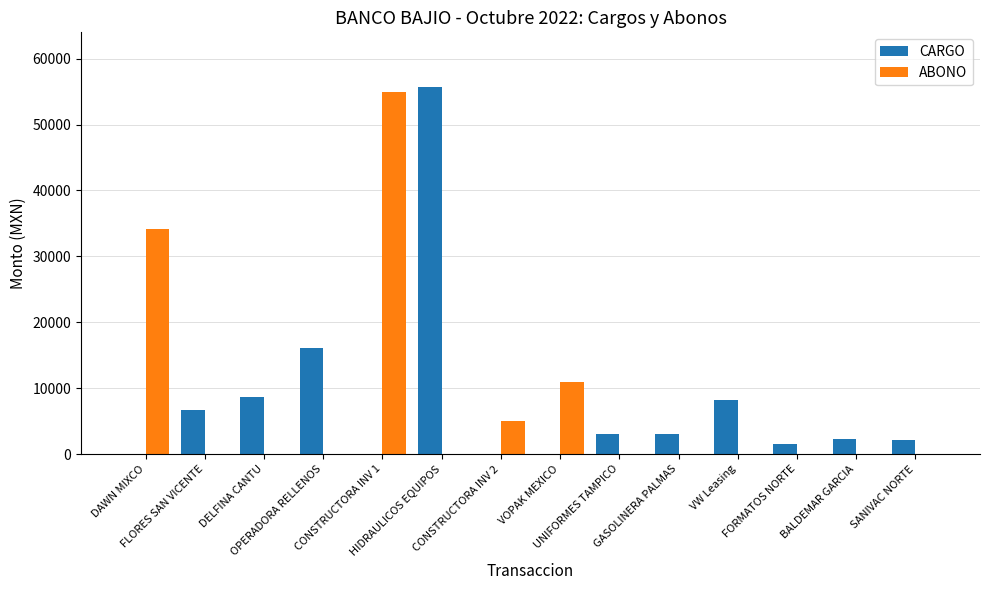

What is the maximum value shown in the chart?

55651.0